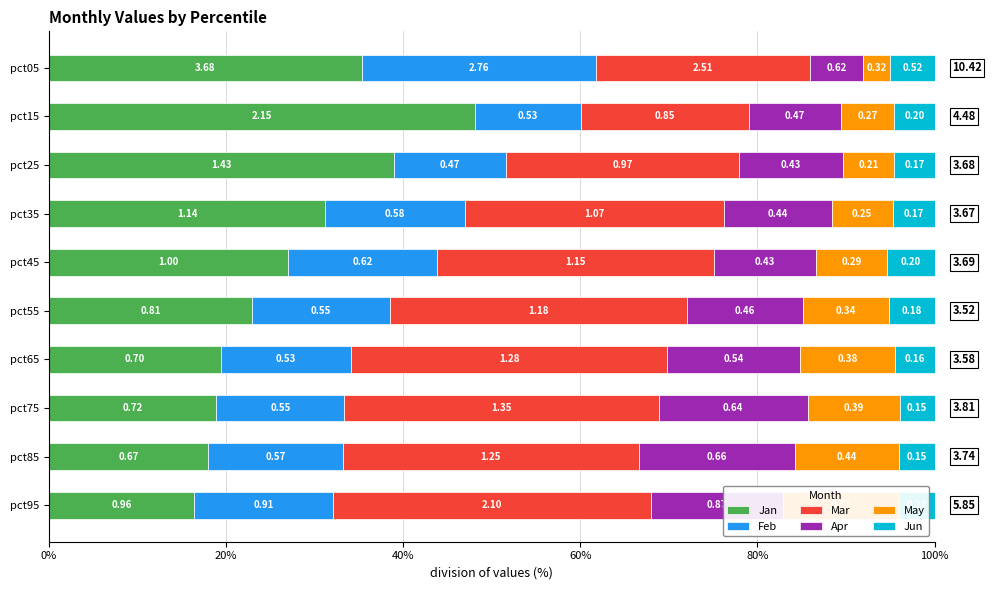

What is the difference between the highest and lowest values at pct05?

32.2